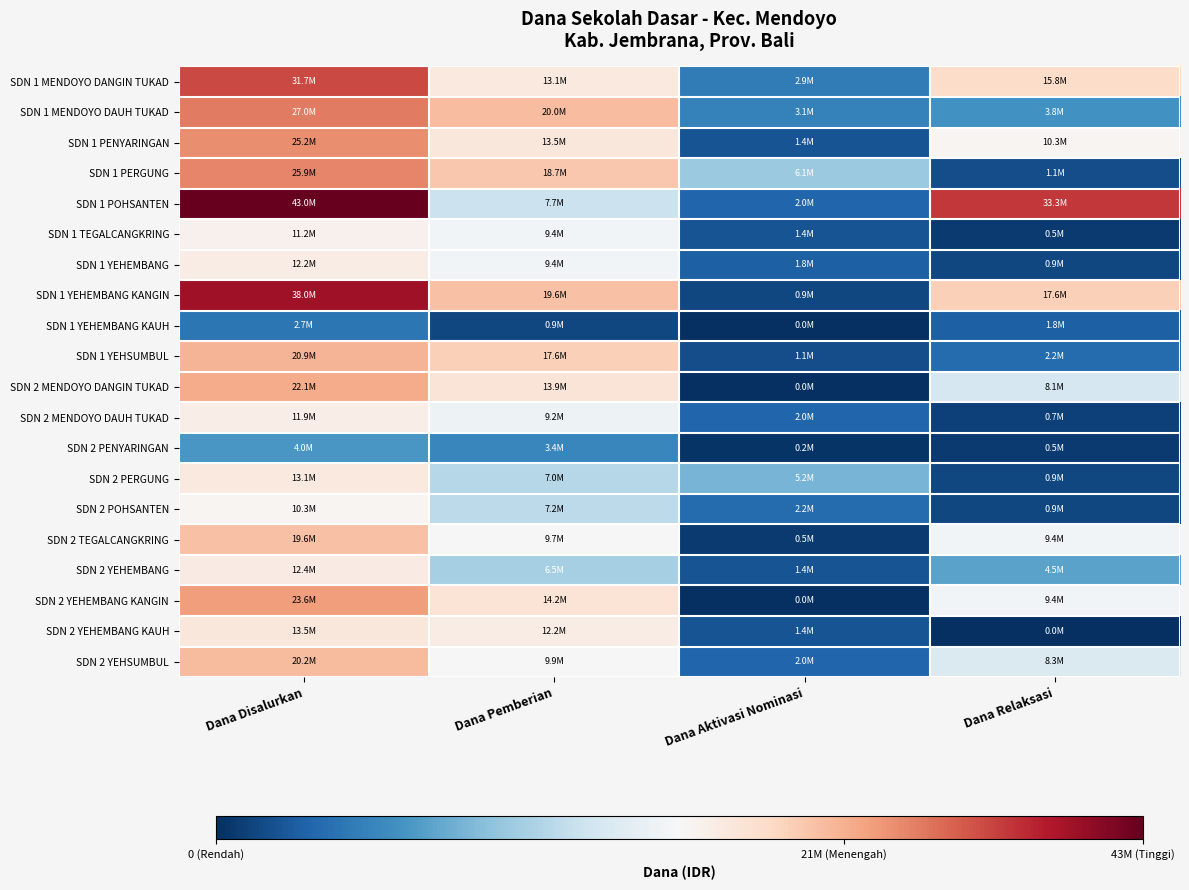

What is the total value across all series at Dana Aktivasi Nominasi?

35550000